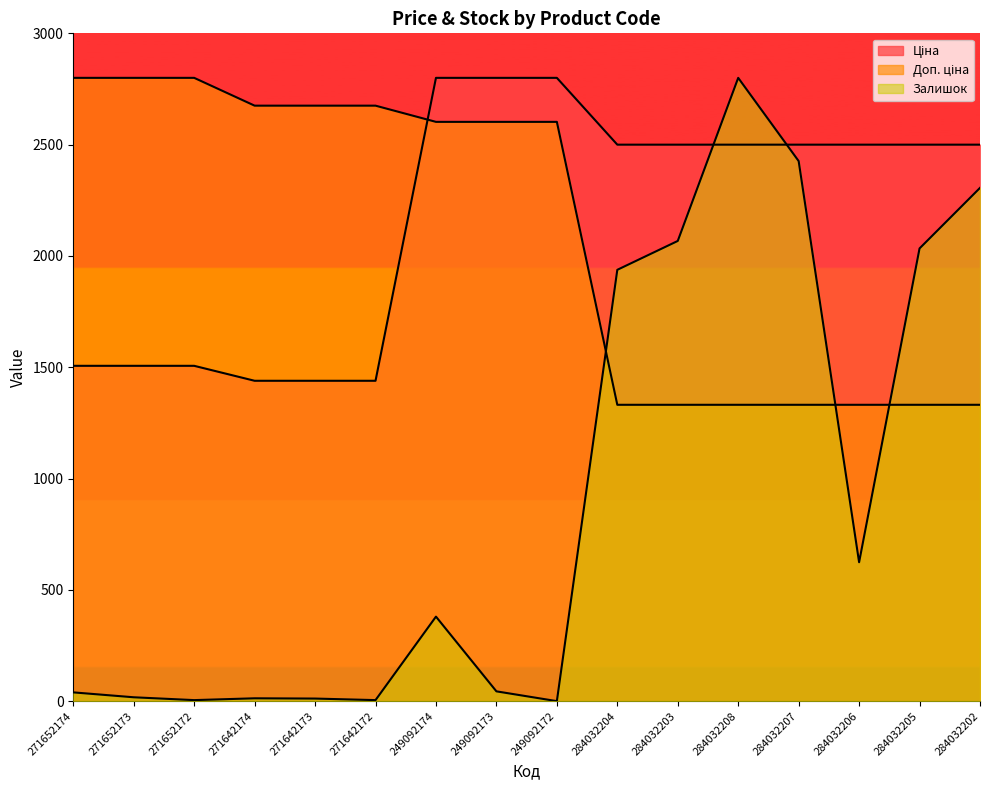

What is the label of the 7th point from the left?

249092174